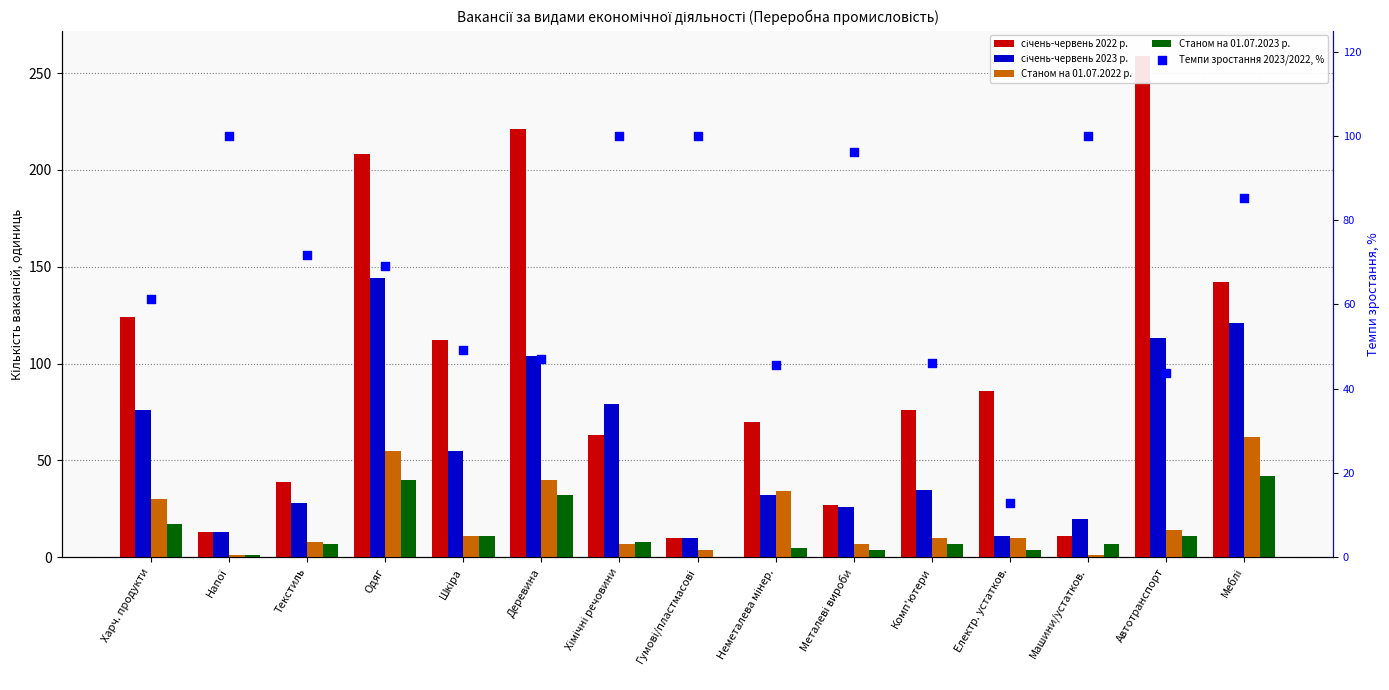

Which series has the largest total across all categories?

січень-червень 2022 р.